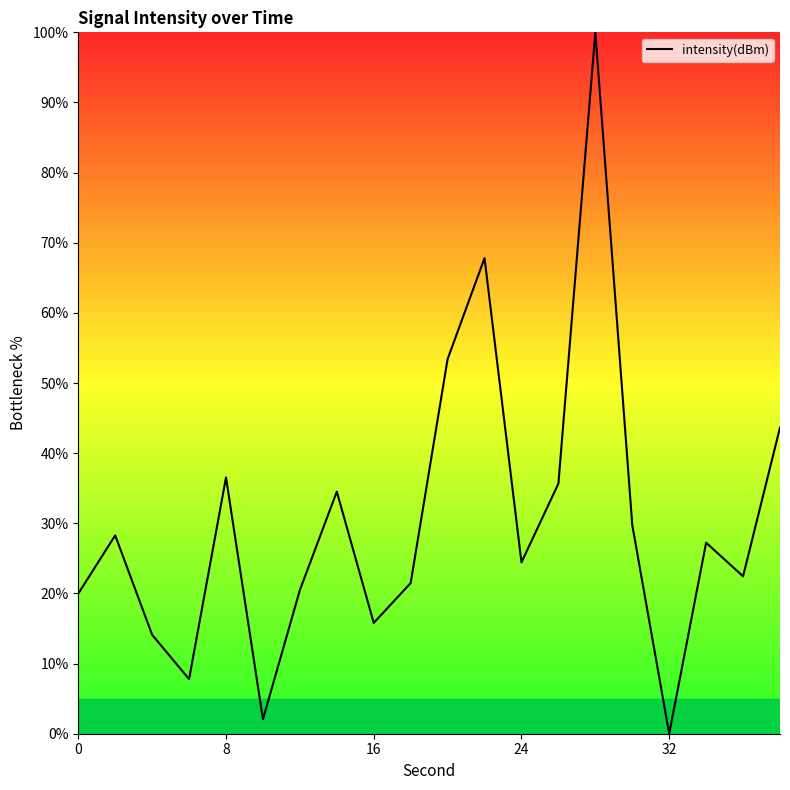

How many values are above zero?

19